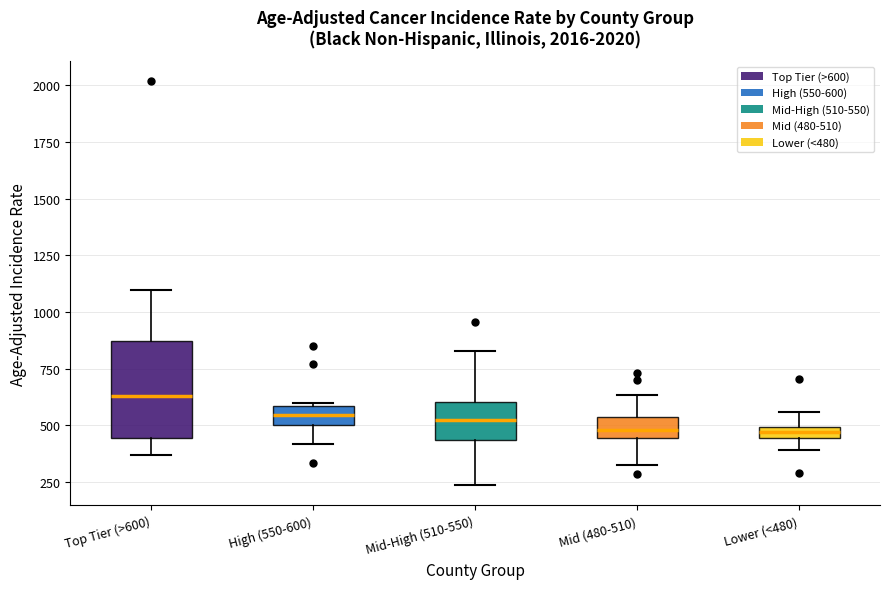

Where does the upper whisker of the box for Lower (<480) end on the y-axis? The values are not printed on the chart, so give them approximately, as read against the axis.

550